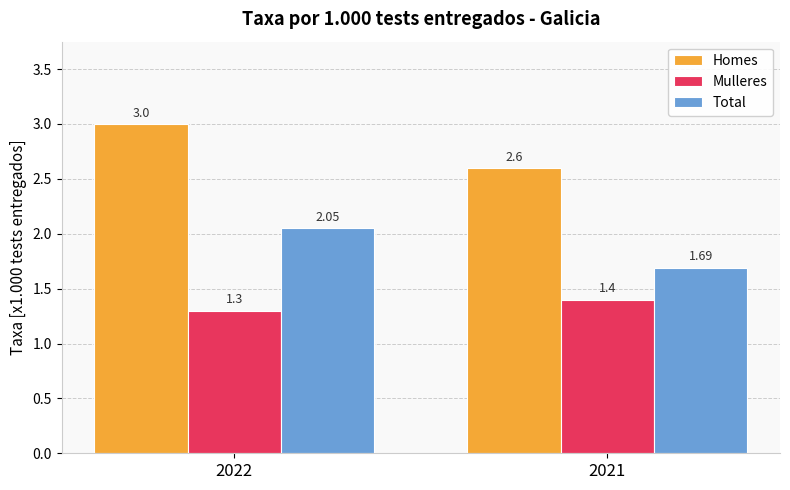

What is the average value of the Total series?

1.9